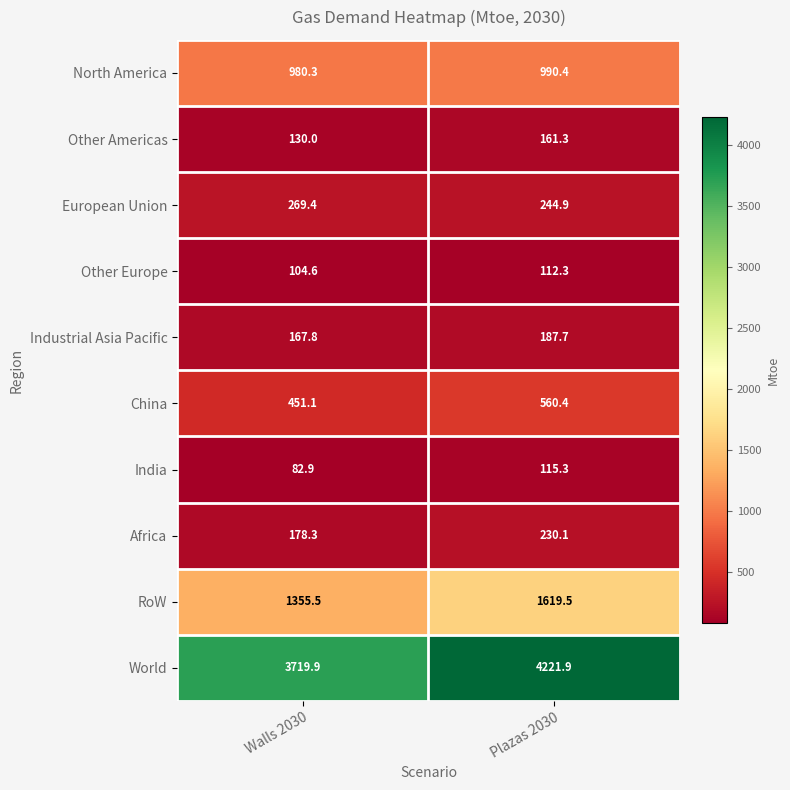

True or false: China has a value of 560.4 at Plazas 2030.

True